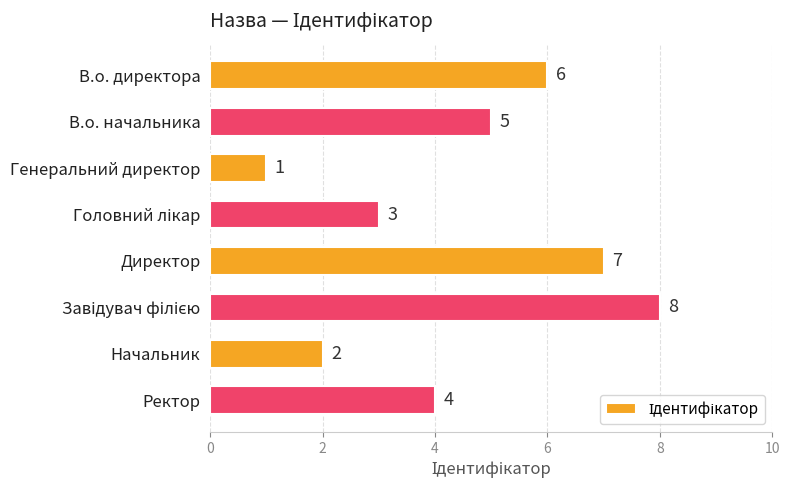

What is the difference between the maximum and minimum values?

7